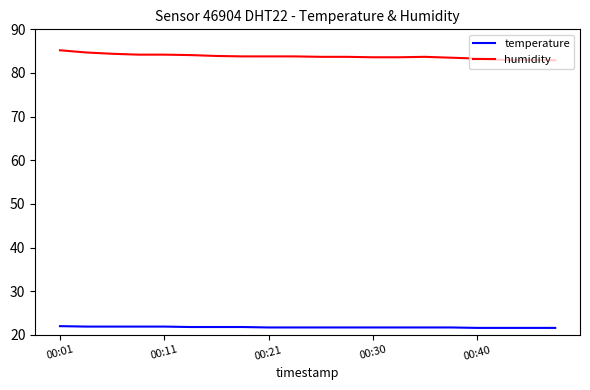

What is the greatest value displayed?

85.2